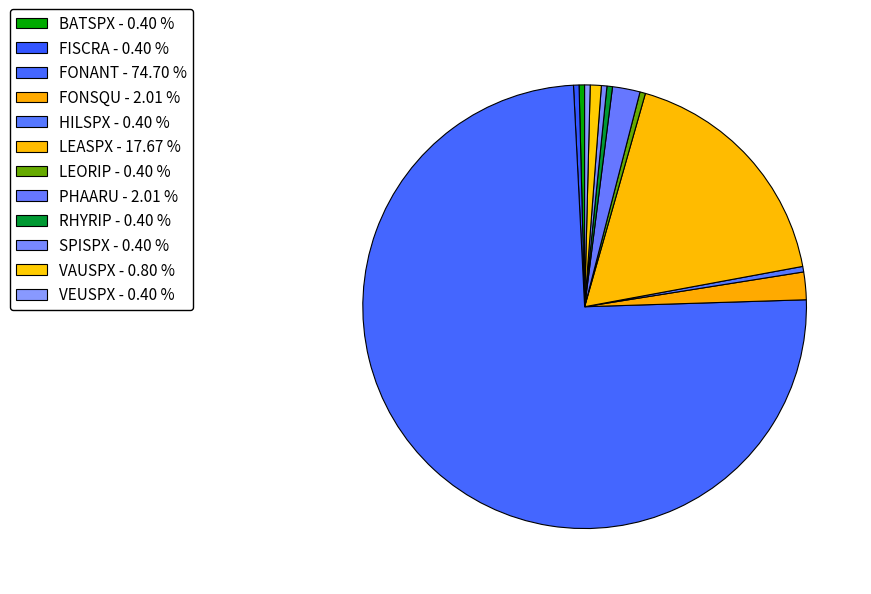

How many segments does this pie chart have?

12